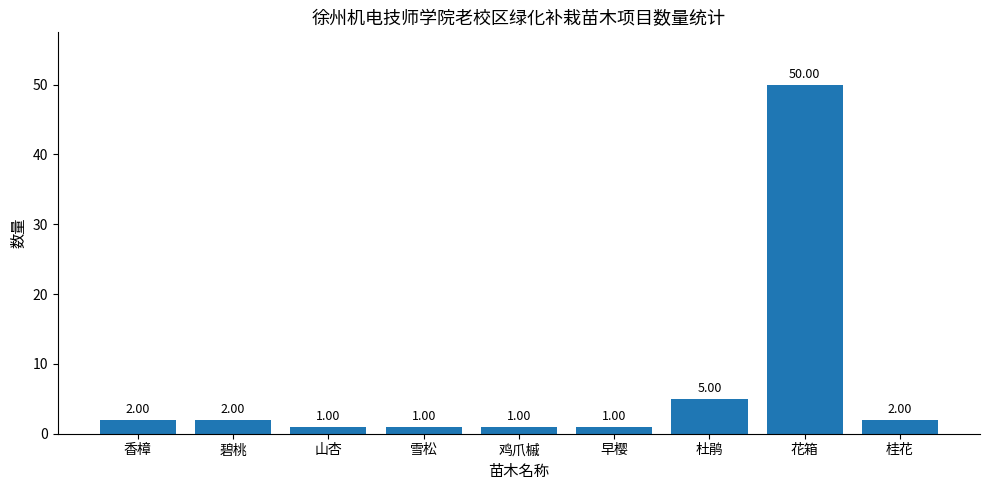

At which label is the value closest to 25?

杜鹃